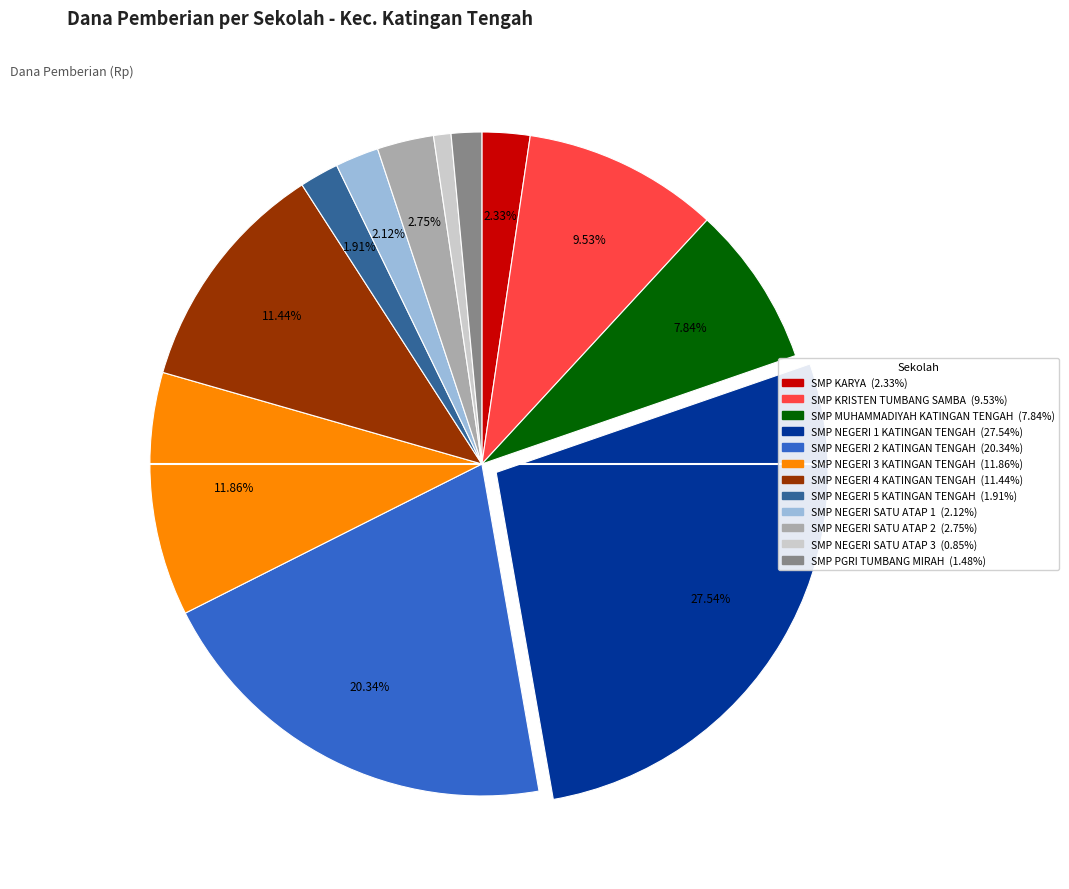

Count the number of slices in the pie.

12